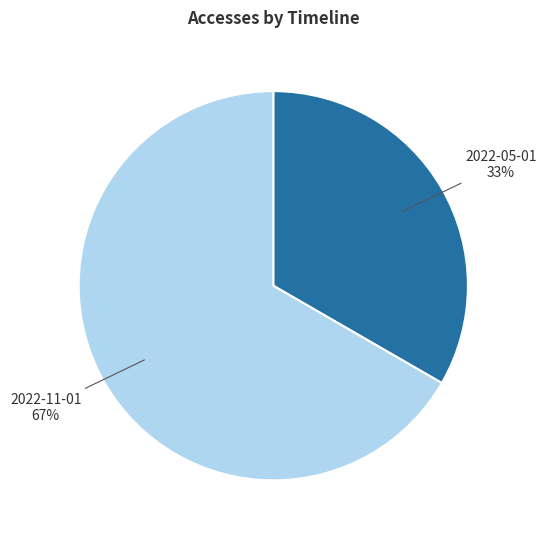

Is the sum of 2022-05-01 and 2022-11-01 greater than half?

Yes